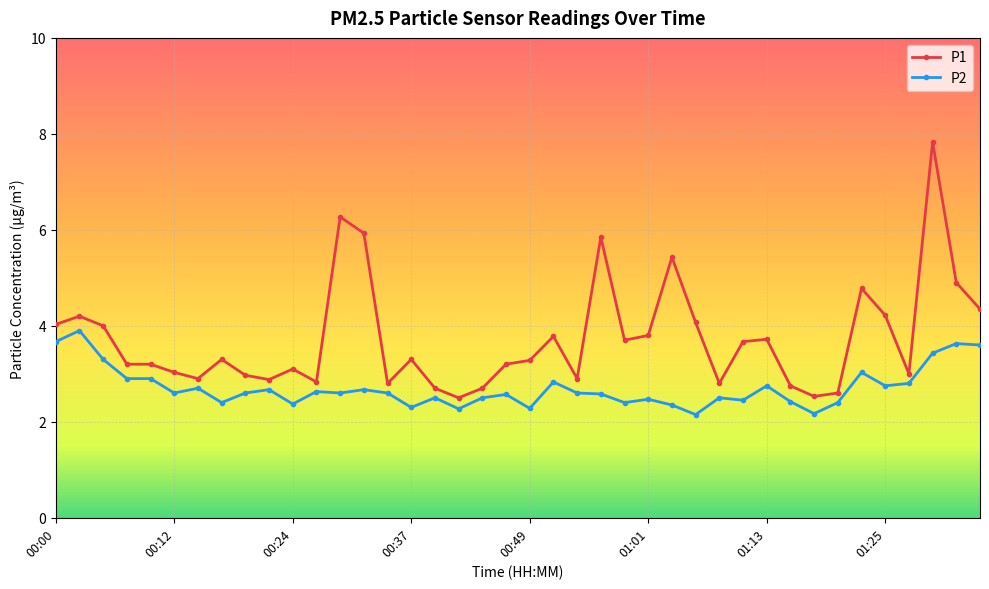

What is the value of the P1 point at the 20th from the left?

3.2